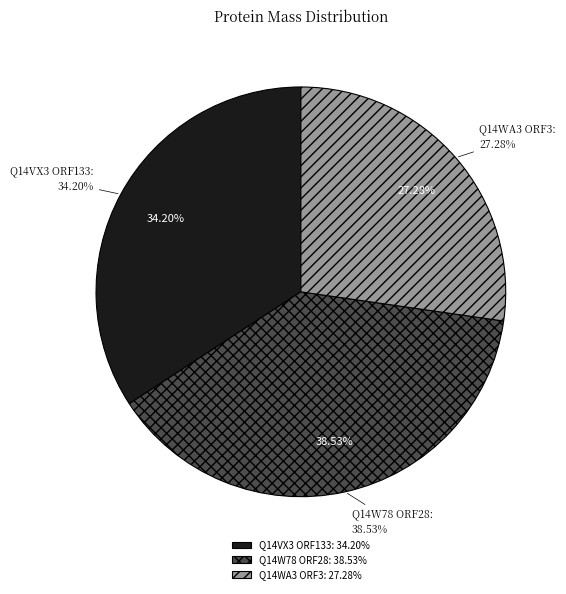

To the nearest percent, what percentage of the pie is Q14W78 ORF28?

39%